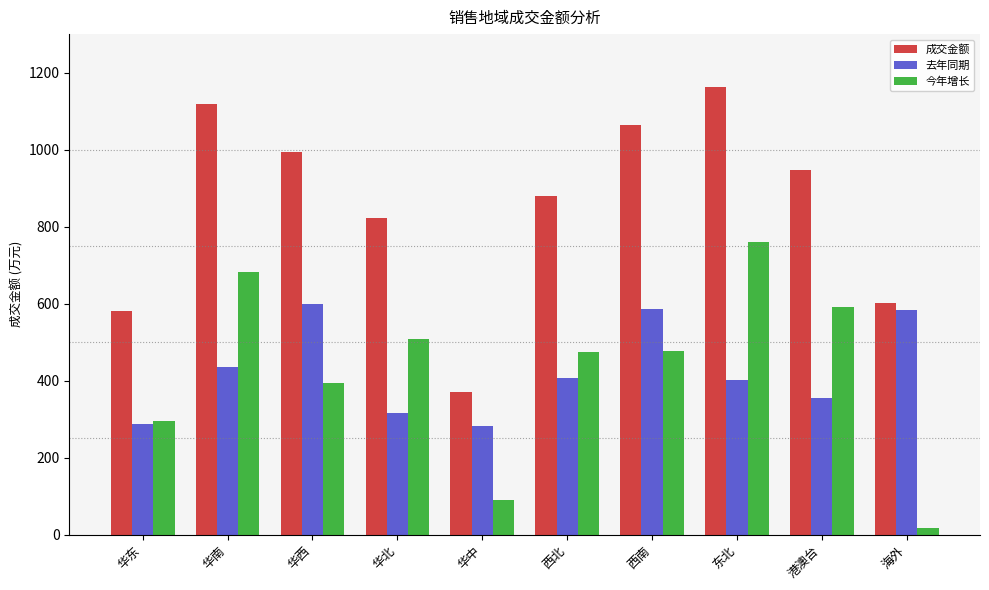

What is the maximum value shown in the chart?

1162